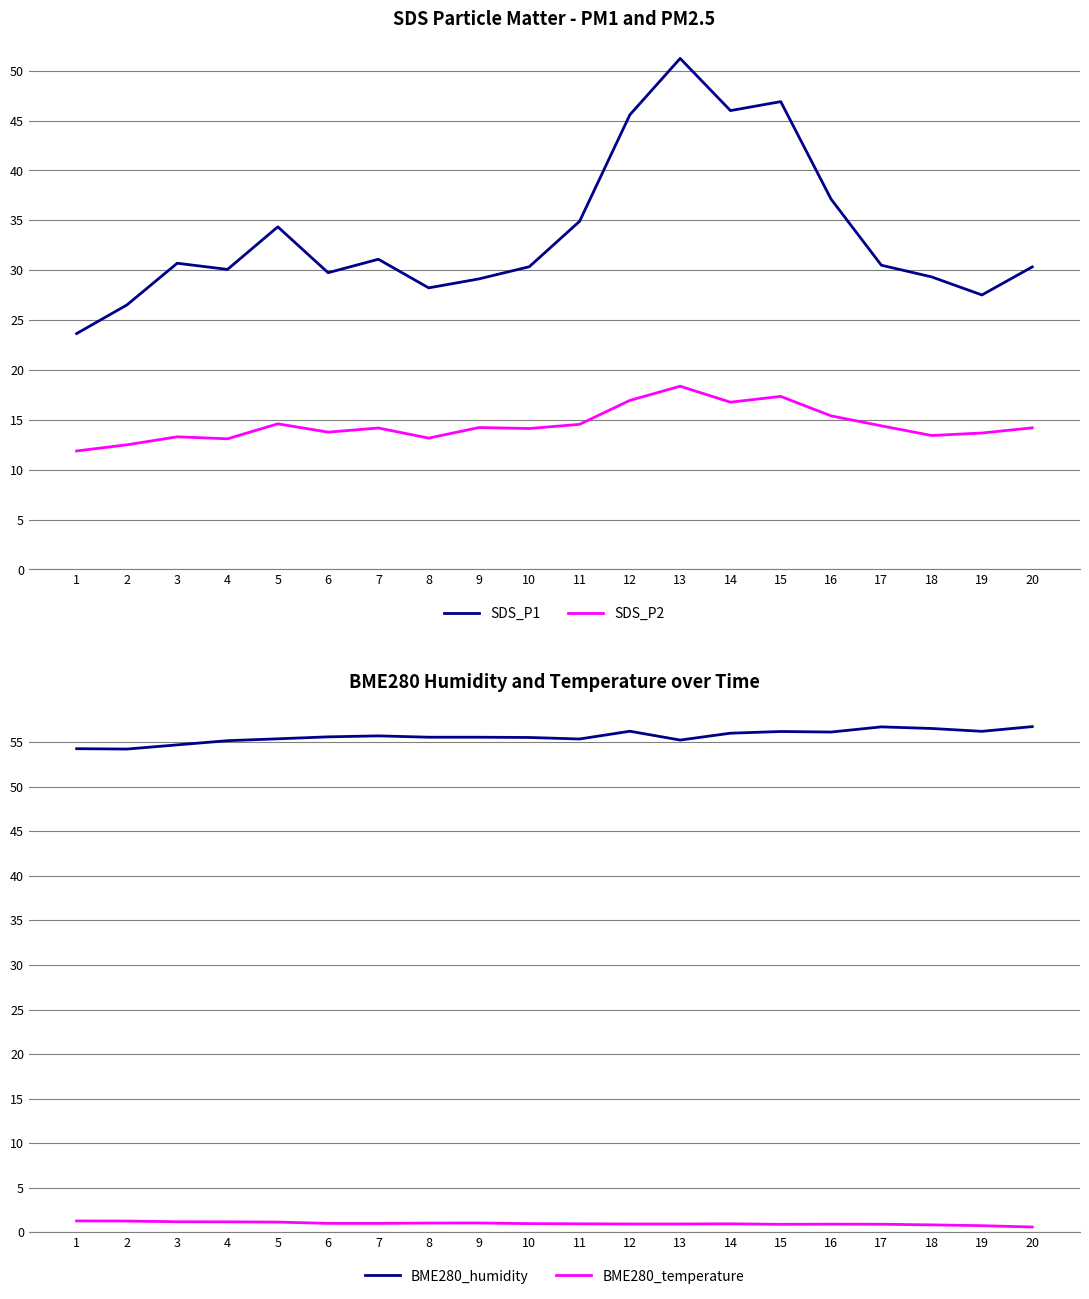

Which label corresponds to the largest value in the chart?

20